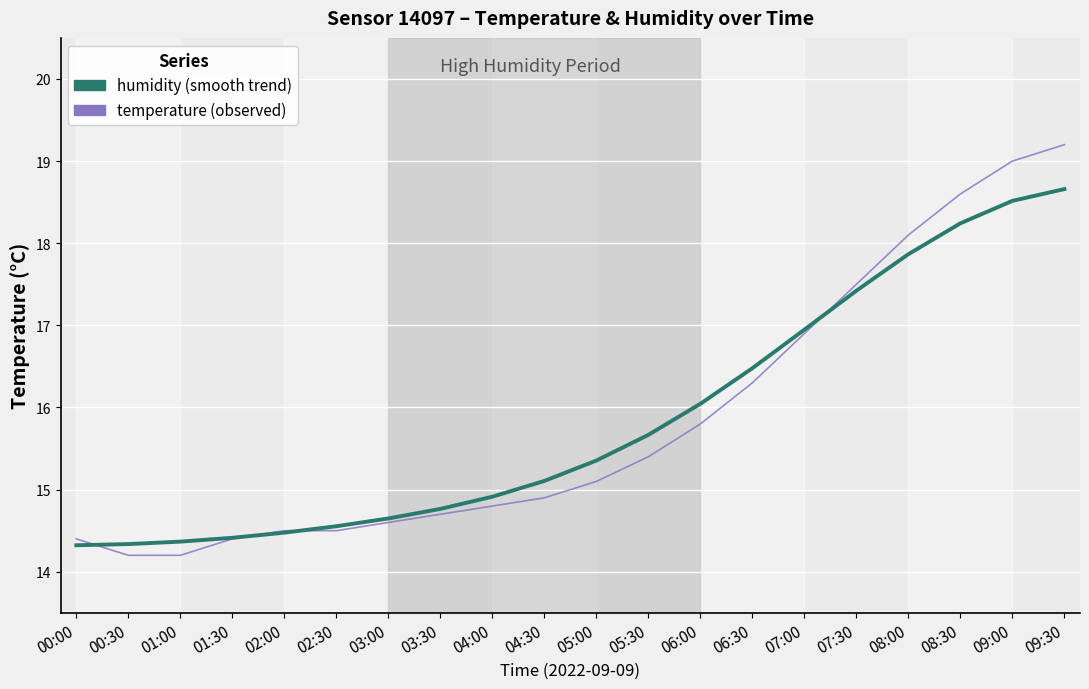

What is the spread (max minus min) of values at 05:30?

0.3